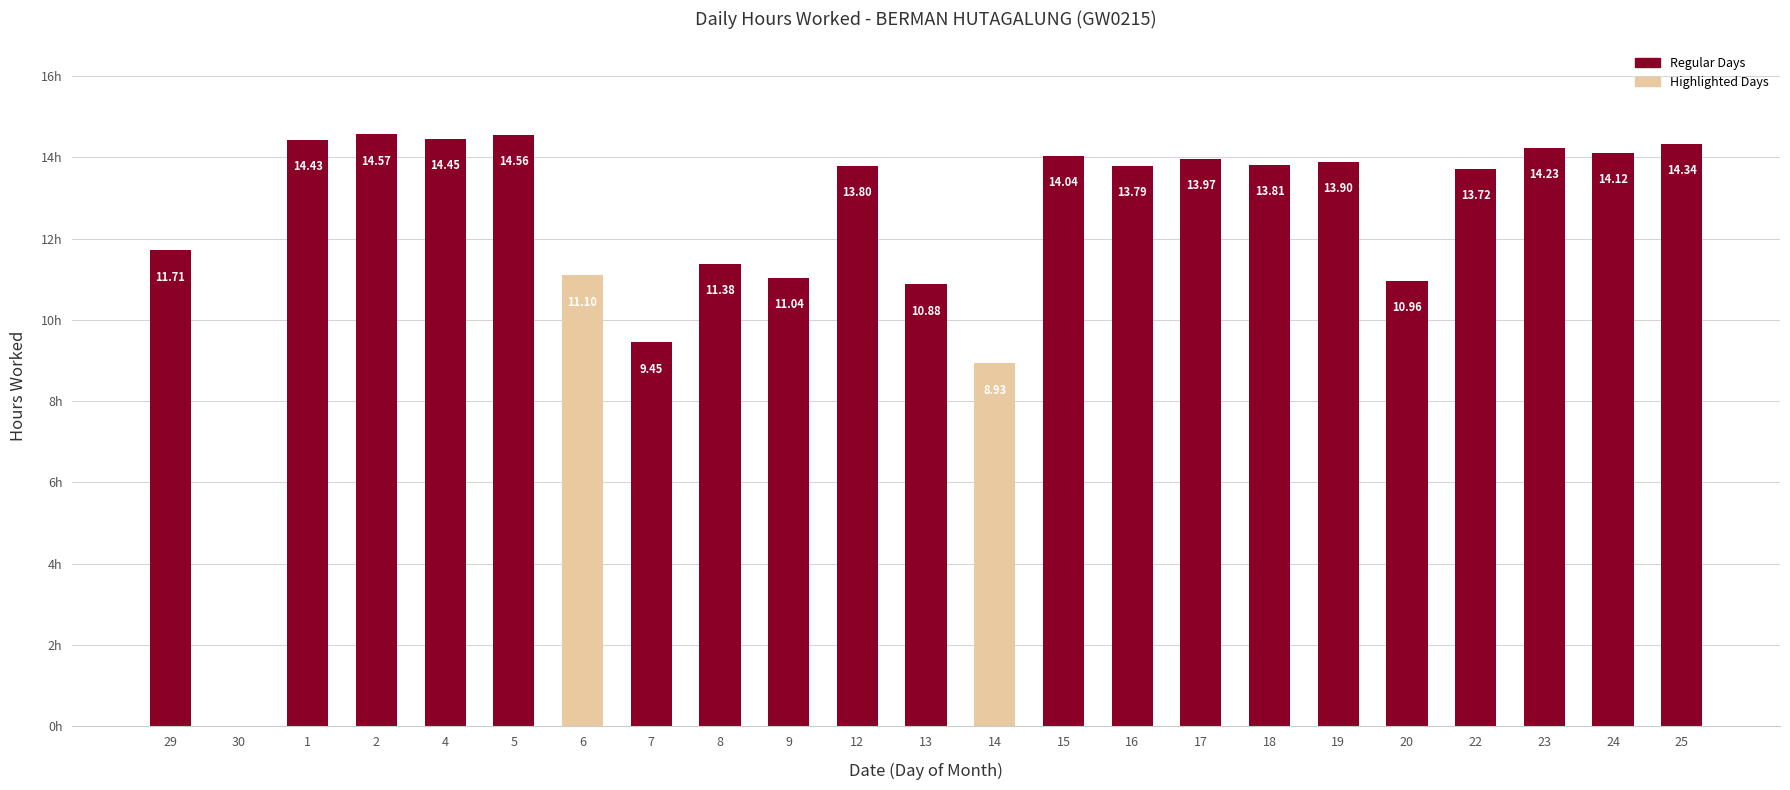

Where does the data first go above 13?

1